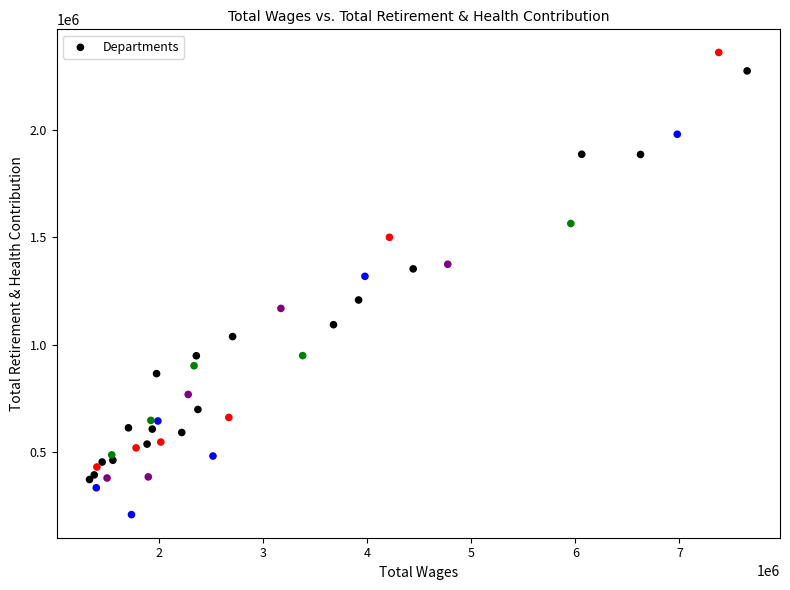

What Y value in the scatter plot is closest to 1285242?

1318852